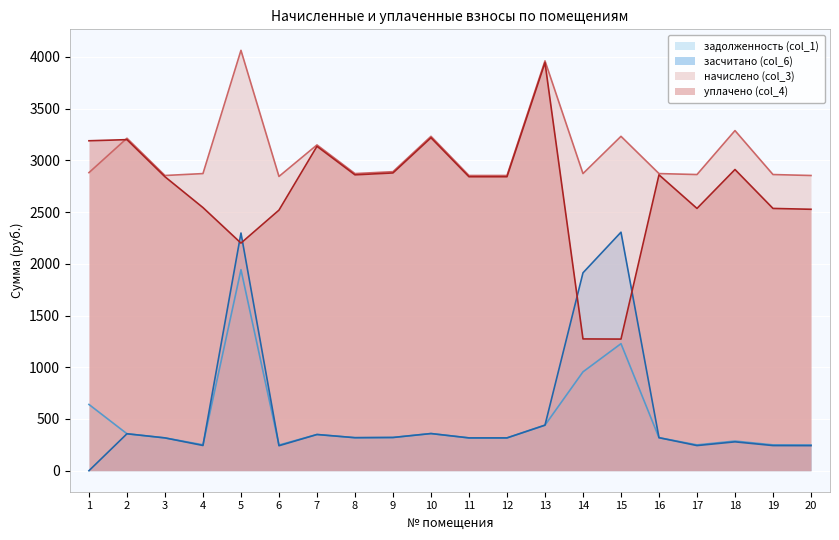

True or false: уплачено (col_4) and задолженность (col_1) intersect in this chart.

False